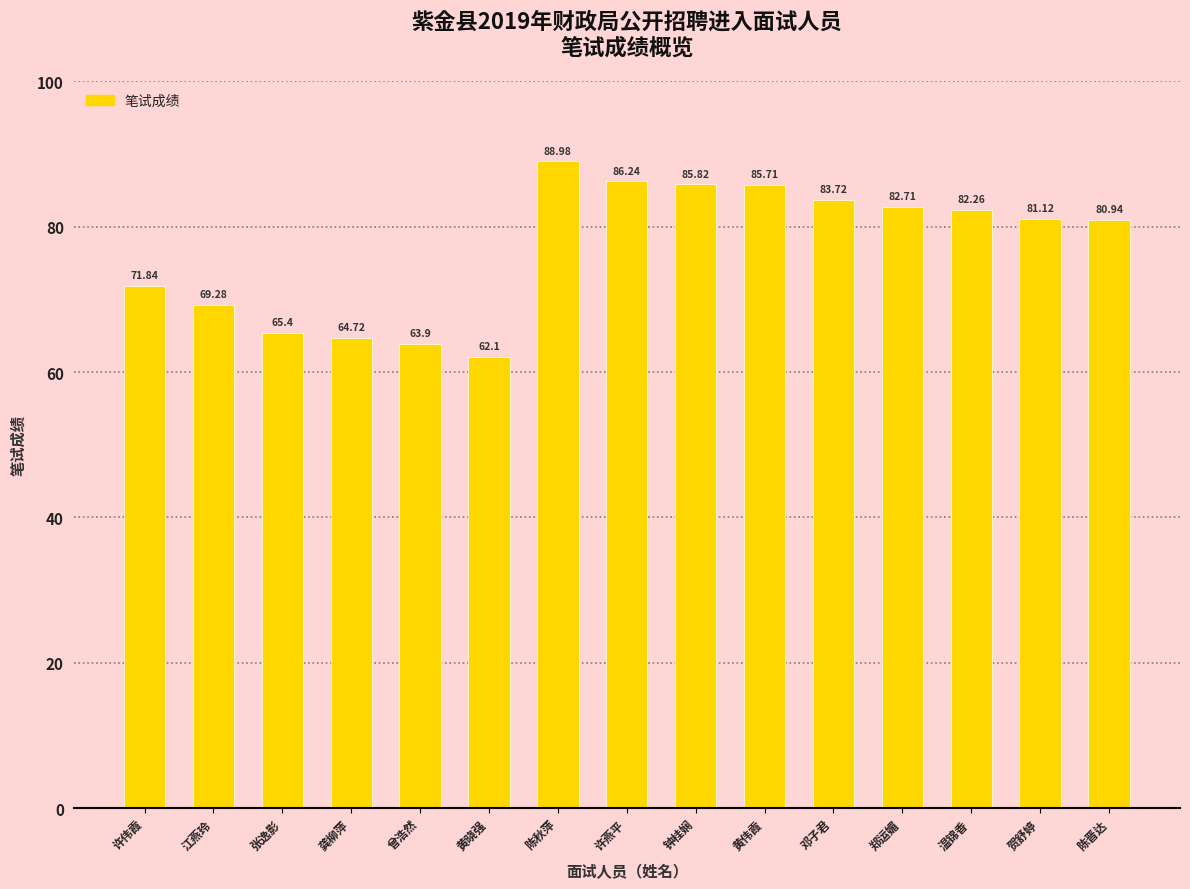

Which has a higher value, 黄晓强 or 许伟霞?

许伟霞